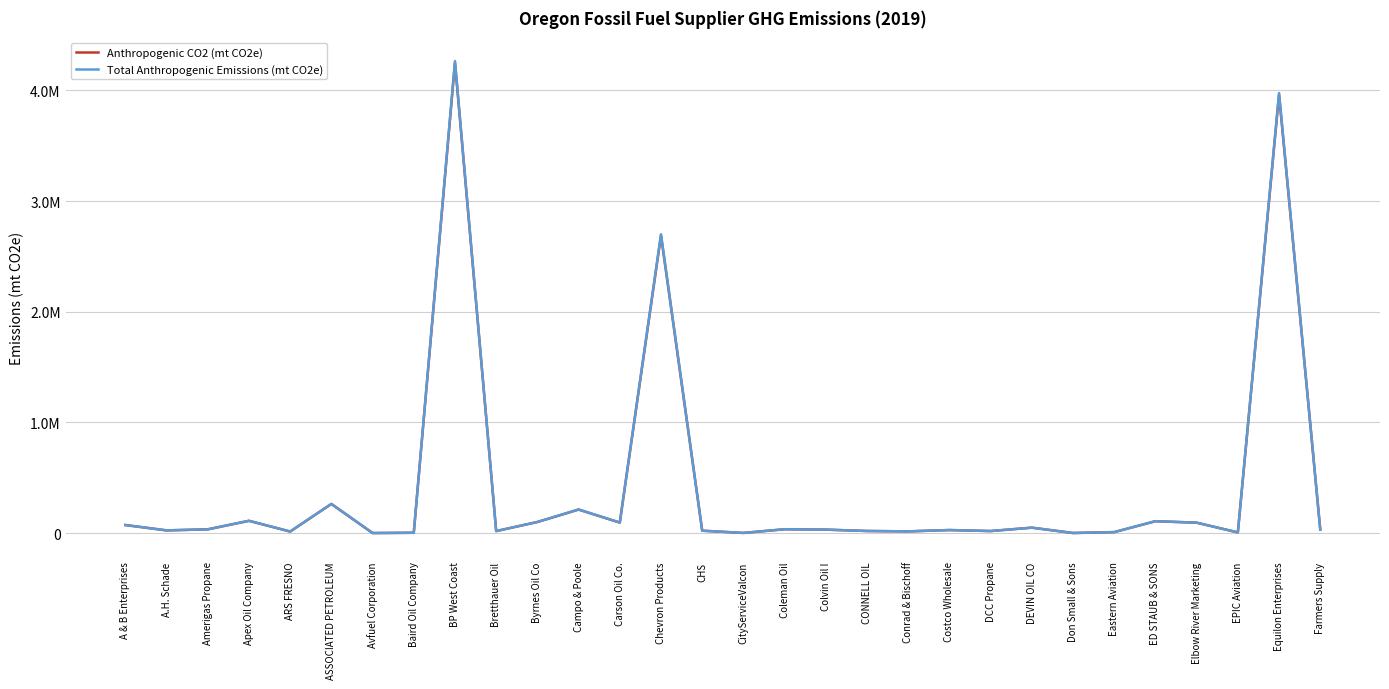

True or false: Total Anthropogenic Emissions (mt CO2e) and Anthropogenic CO2 (mt CO2e) cross at least once.

False